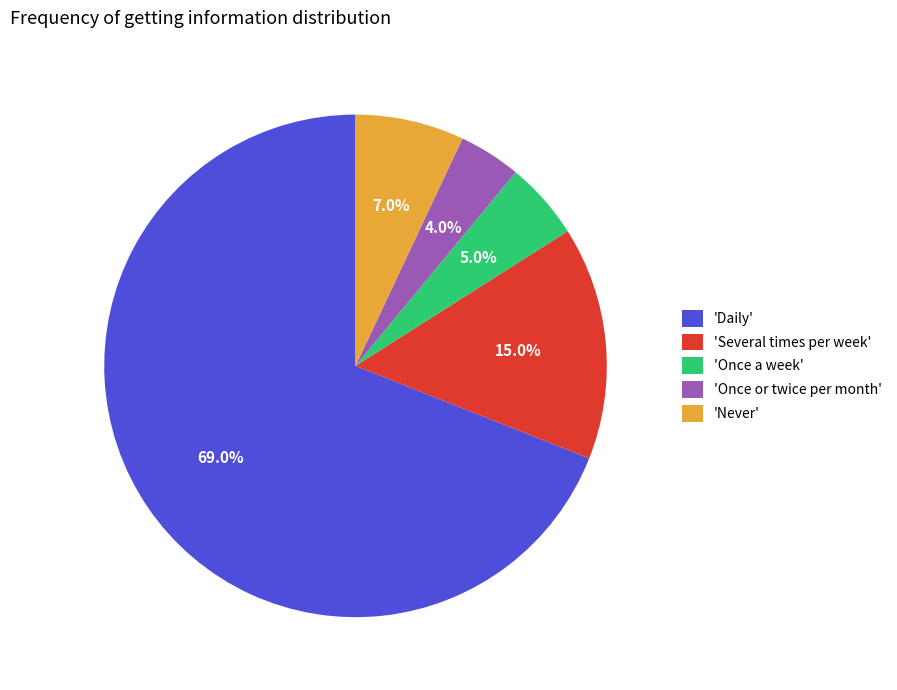

Rank the categories by value from highest to lowest.

'Daily', 'Several times per week', 'Never', 'Once a week', 'Once or twice per month'